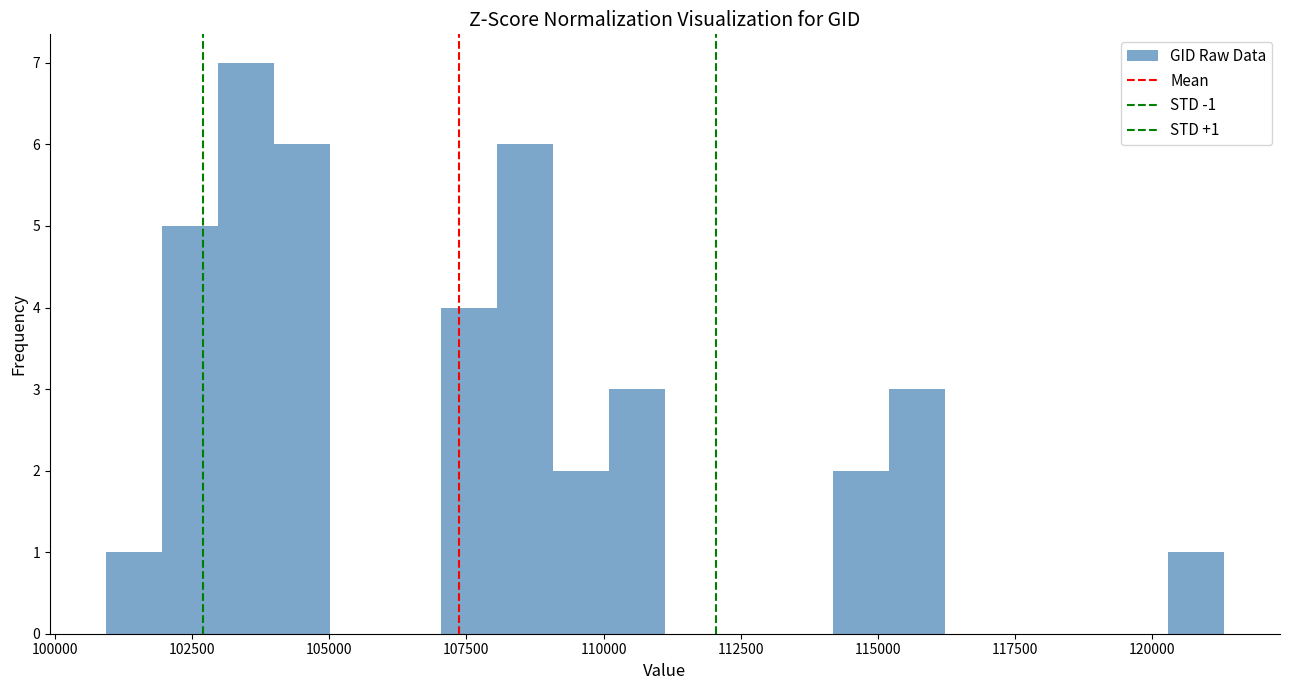

Around what value on the x-axis is the tallest bar? Give the approximate position of its centre, as read against the axis.

103500